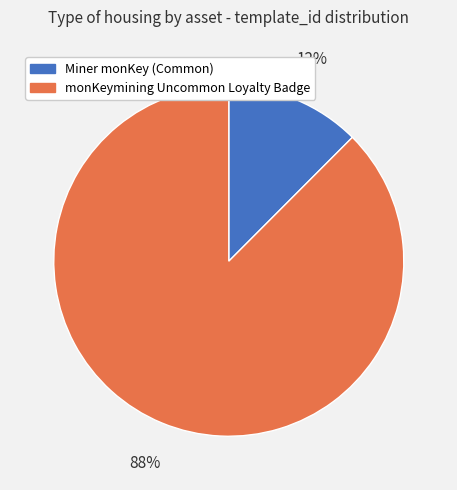

True or false: Miner monKey (Common) accounts for 12% of the total.

True